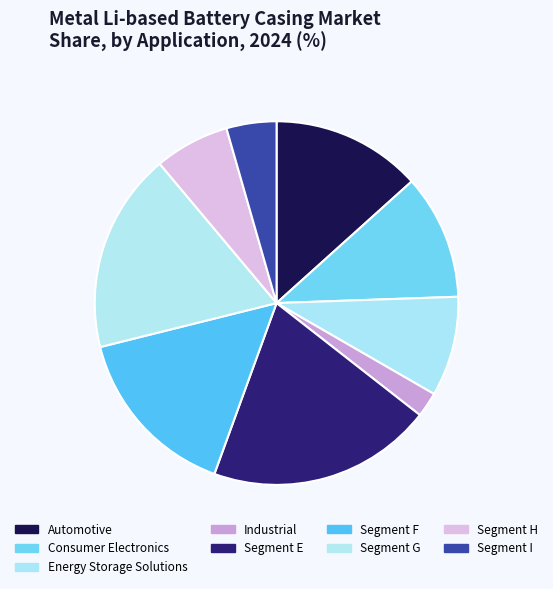

Rank the categories by value from highest to lowest.

Segment E, Segment G, Segment F, Automotive, Consumer Electronics, Energy Storage Solutions, Segment H, Segment I, Industrial